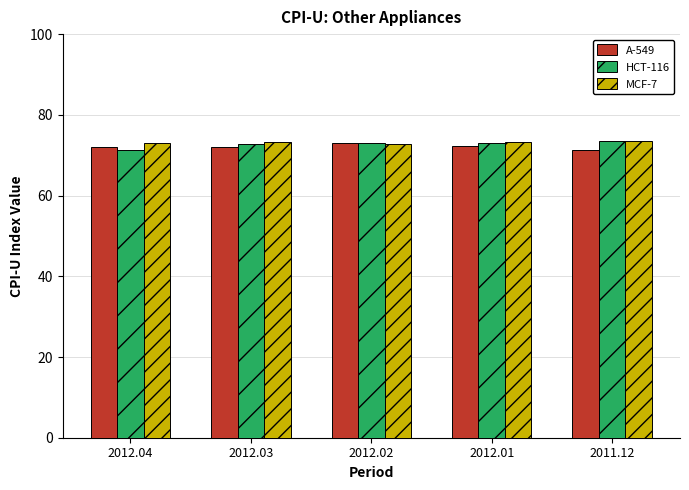

What is the minimum value for HCT-116?

71.4